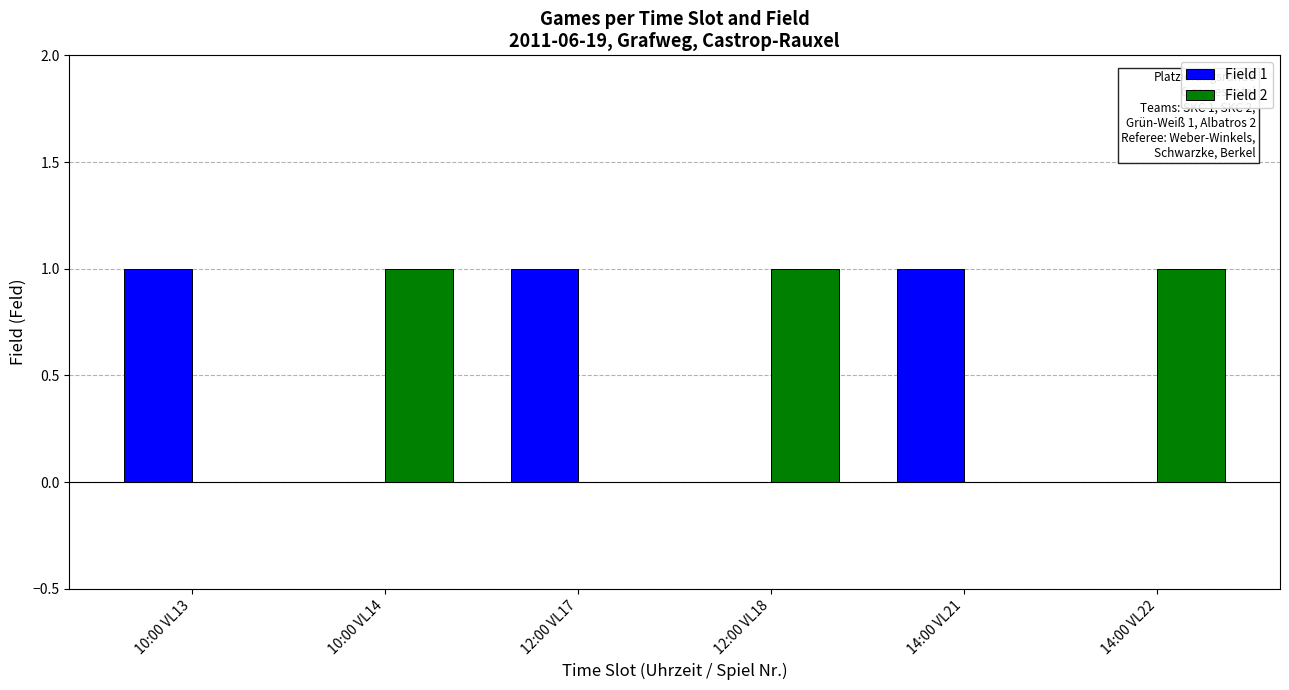

Count the number of categories in the chart.

6